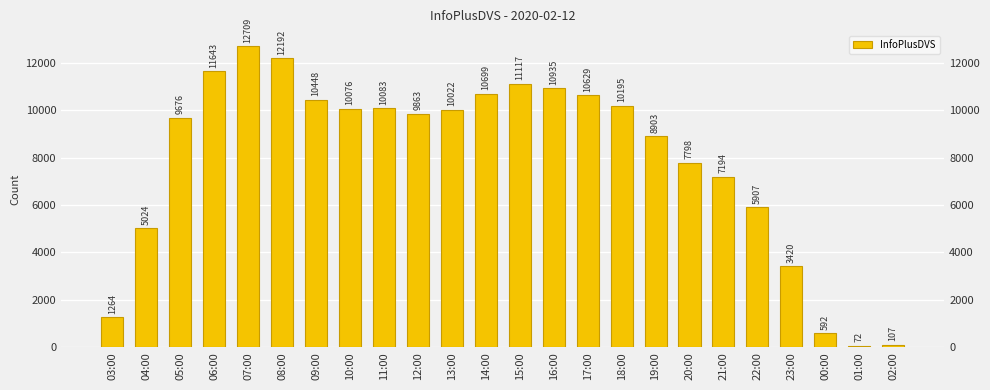

What is the sum of all values?

190568